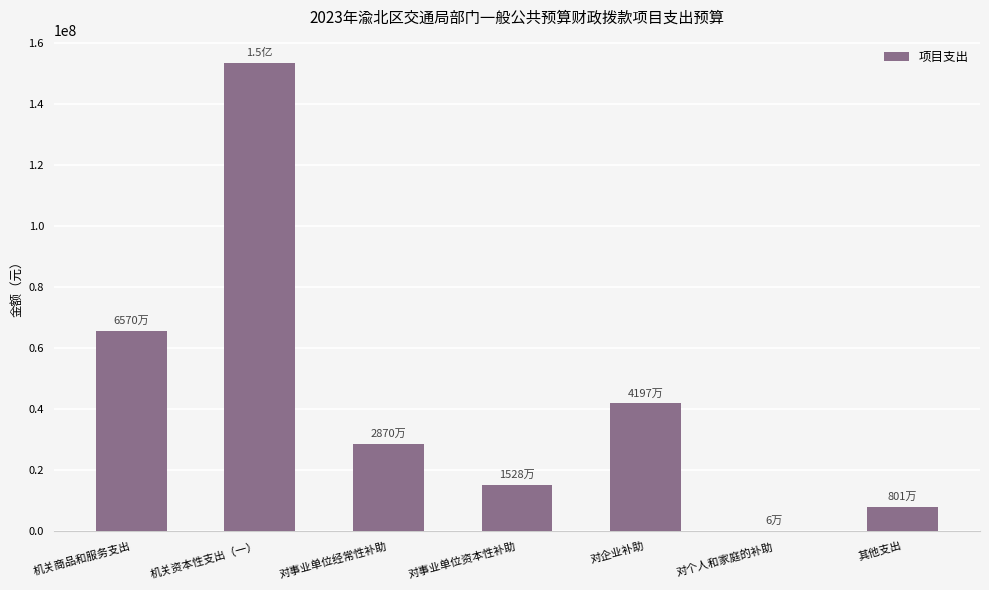

Reading left to right, extract all data points from this chart.

65700100.0	153540000.0	28700232.7	15278033.8	41974300.0	60000.0	8010000.0